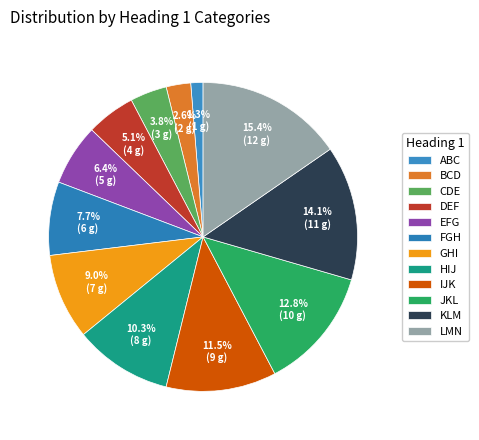

Which category has the smallest portion of the pie?

ABC